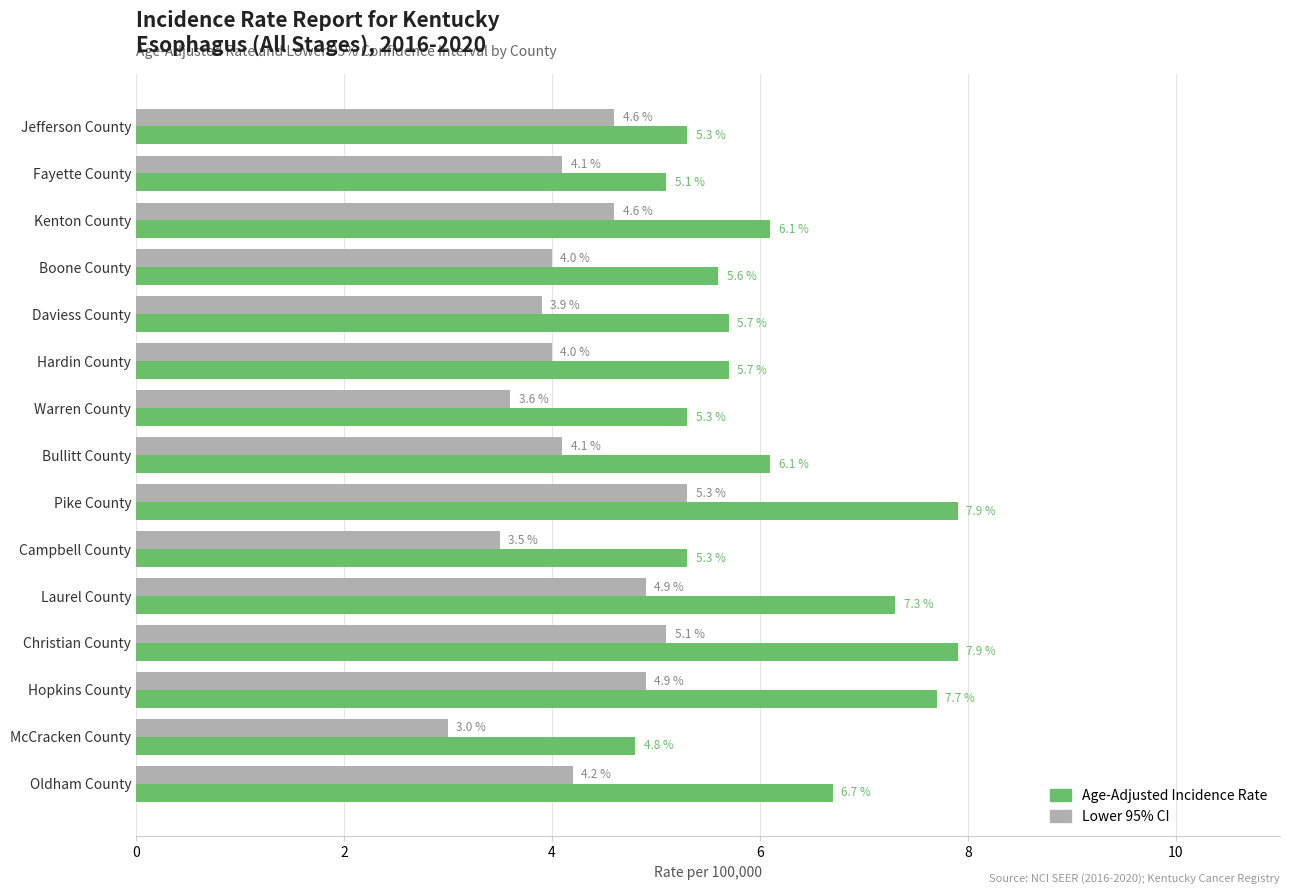

At how many categories does at least one series exceed 5?

14